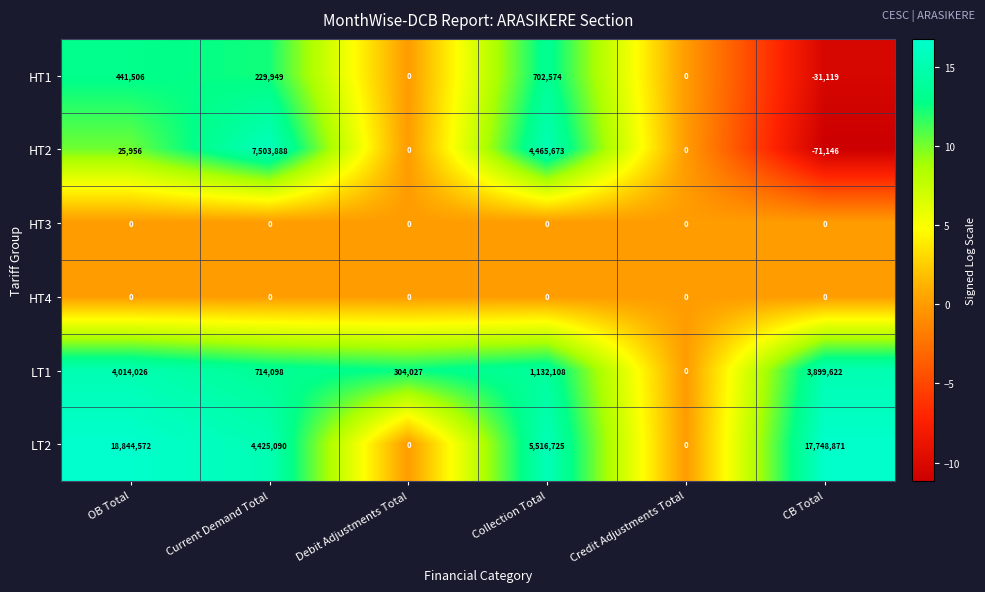

At which label is HT1 closest to 335727?

Current Demand Total